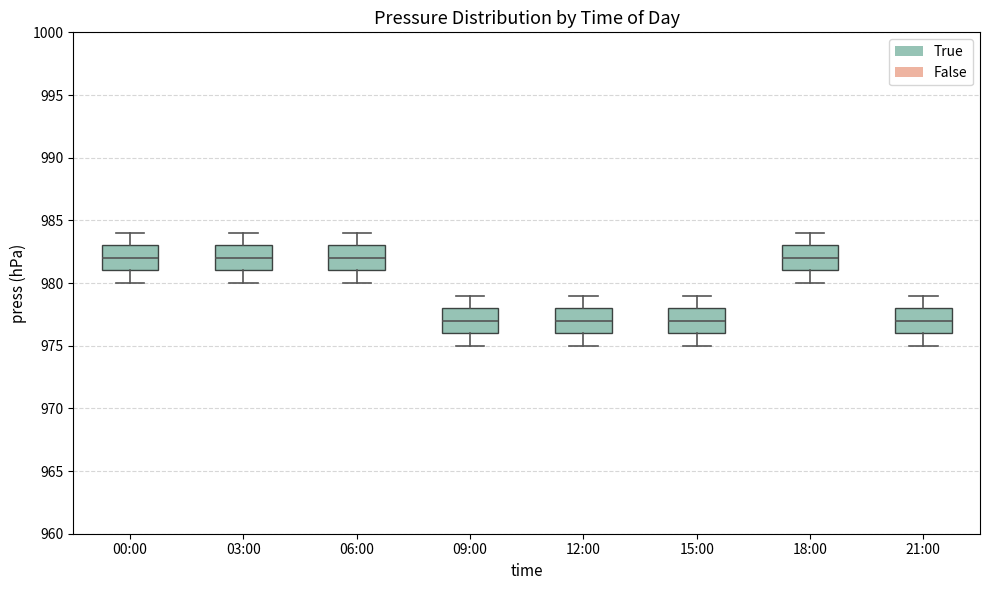

Reading left to right, read every box against the y-axis: the position of its median line, the range the box covers, and the ends of its whiskers. The values are not printed on the chart, so give them approximately, as read against the axis.

00:00: median 982, box 981 to 983, whiskers 980 to 984
03:00: median 982, box 981 to 983, whiskers 980 to 984
06:00: median 982, box 981 to 983, whiskers 980 to 984
09:00: median 977, box 976 to 978, whiskers 975 to 979
12:00: median 977, box 976 to 978, whiskers 975 to 979
15:00: median 977, box 976 to 978, whiskers 975 to 979
18:00: median 982, box 981 to 983, whiskers 980 to 984
21:00: median 977, box 976 to 978, whiskers 975 to 979